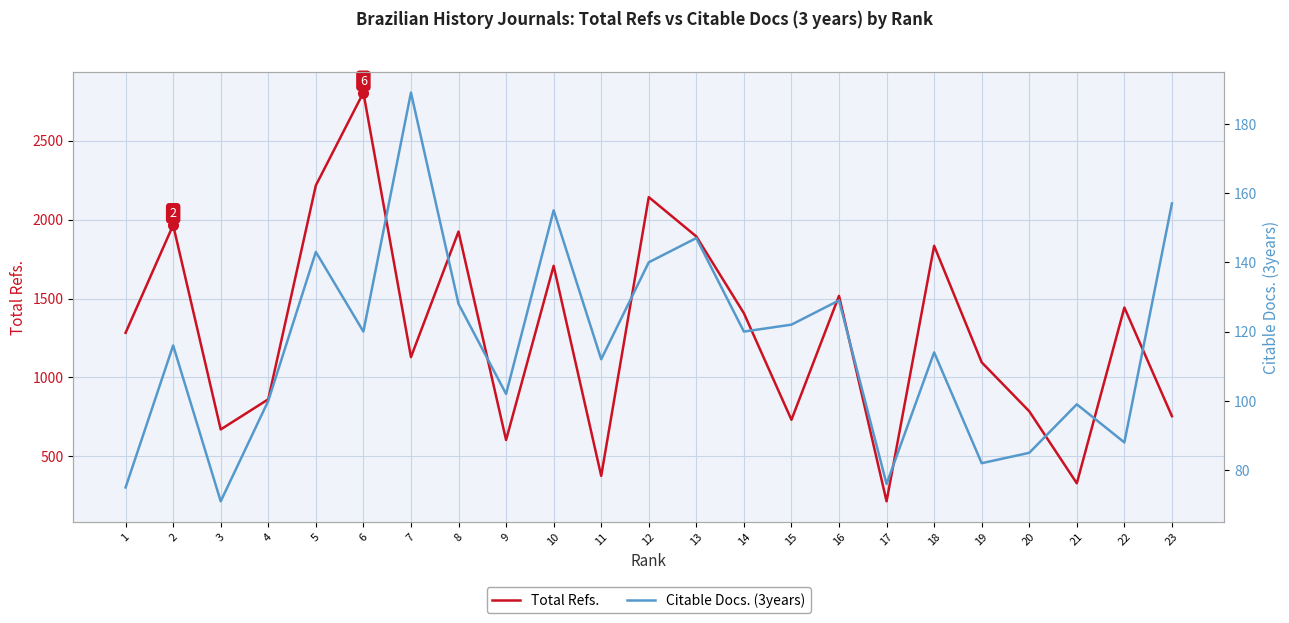

What is the sum of all Citable Docs. (3years) values?

2670